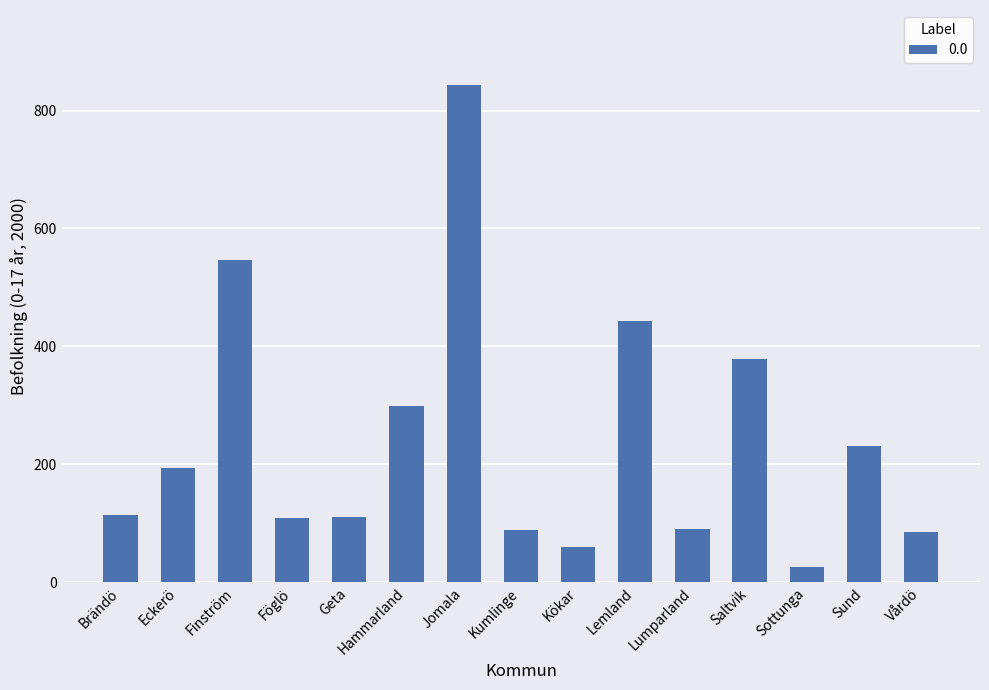

The chart shows a value of 181 at Brändö. True or false?

False